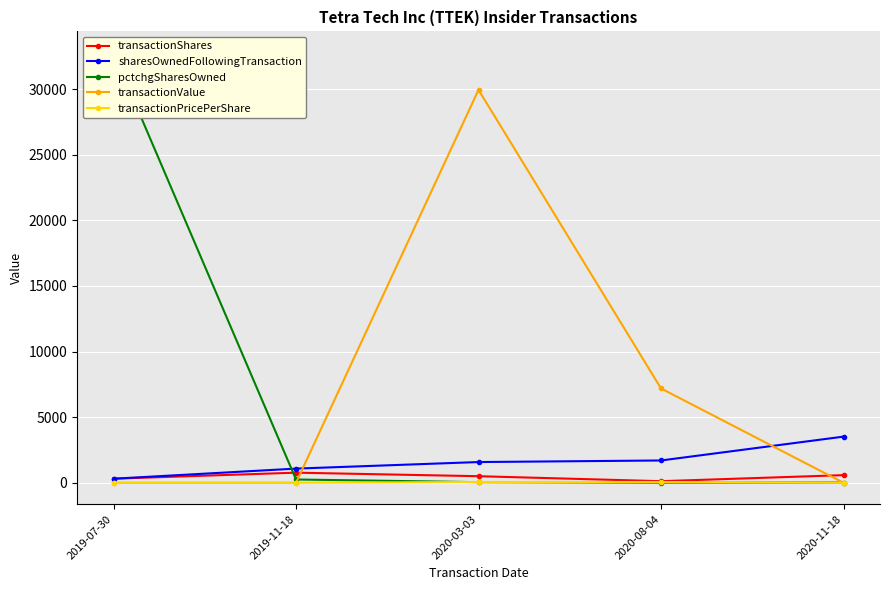

What are all the series names shown in the legend?

transactionShares, sharesOwnedFollowingTransaction, pctchgSharesOwned, transactionValue, transactionPricePerShare